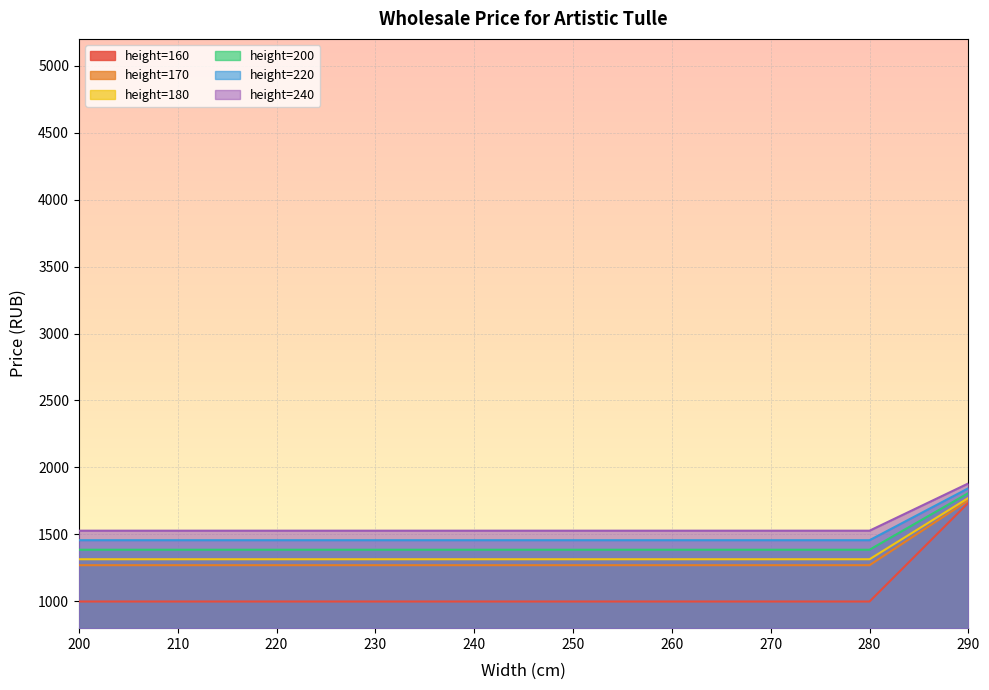

How many series are shown in this chart?

6